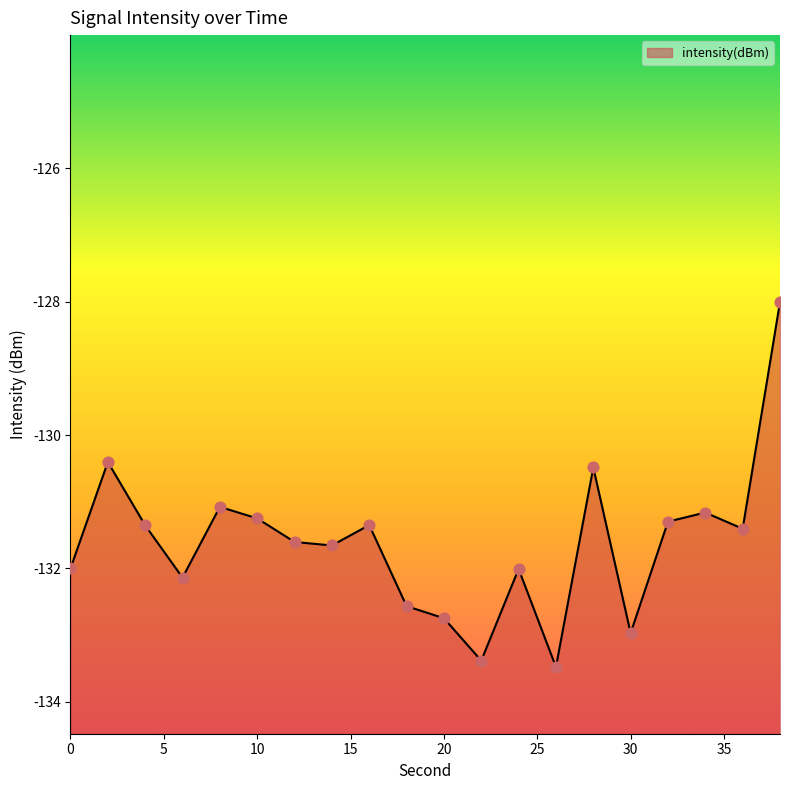

Which has a higher value, 34 or 0?

34